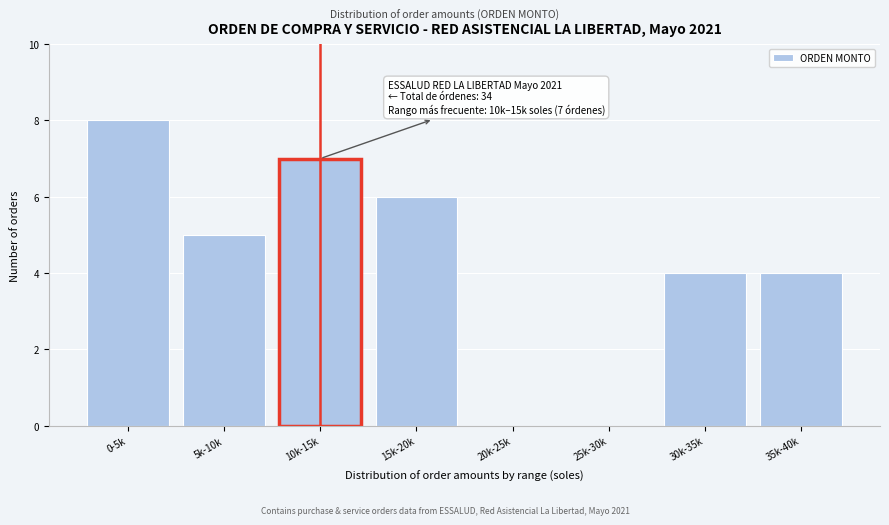

Reading left to right, list all the values displayed in this chart.

0-5k=8	5k-10k=5	10k-15k=7	15k-20k=6	20k-25k=0	25k-30k=0	30k-35k=4	35k-40k=4